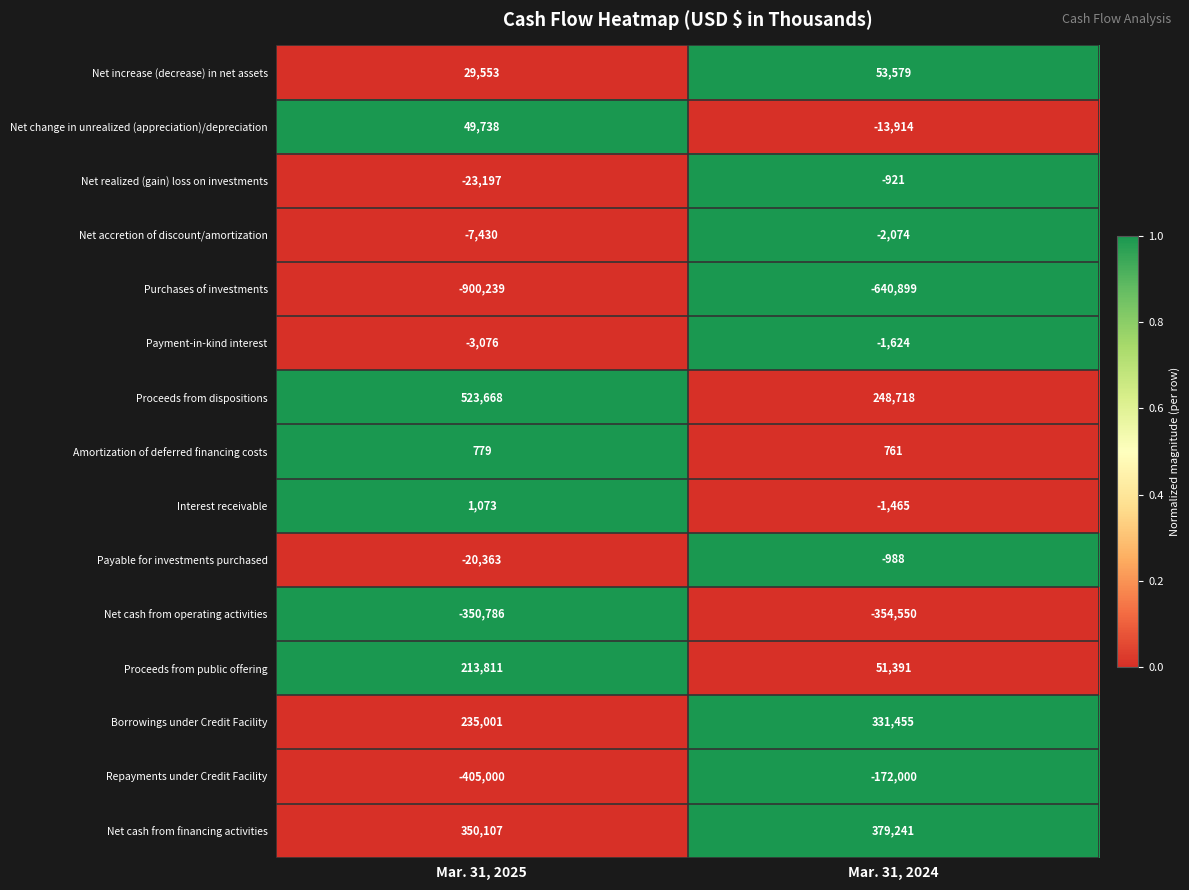

Reading left to right, list all the values displayed in this chart.

Net increase (decrease) in net assets: 29553	53579
Net change in unrealized (appreciation)/depreciation: 49738	-13914
Net realized (gain) loss on investments: -23197	-921
Net accretion of discount/amortization: -7430	-2074
Purchases of investments: -900239	-640899
Payment-in-kind interest: -3076	-1624
Proceeds from dispositions: 523668	248718
Amortization of deferred financing costs: 779	761
Interest receivable: 1073	-1465
Payable for investments purchased: -20363	-988
Net cash from operating activities: -350786	-354550
Proceeds from public offering: 213811	51391
Borrowings under Credit Facility: 235001	331455
Repayments under Credit Facility: -405000	-172000
Net cash from financing activities: 350107	379241